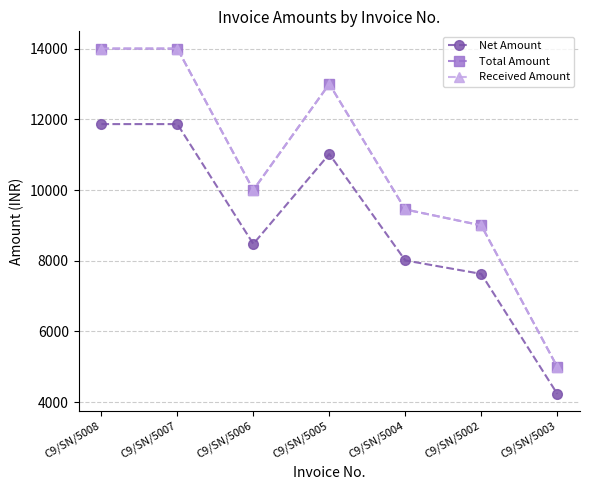

True or false: Net Amount and Received Amount intersect in this chart.

False